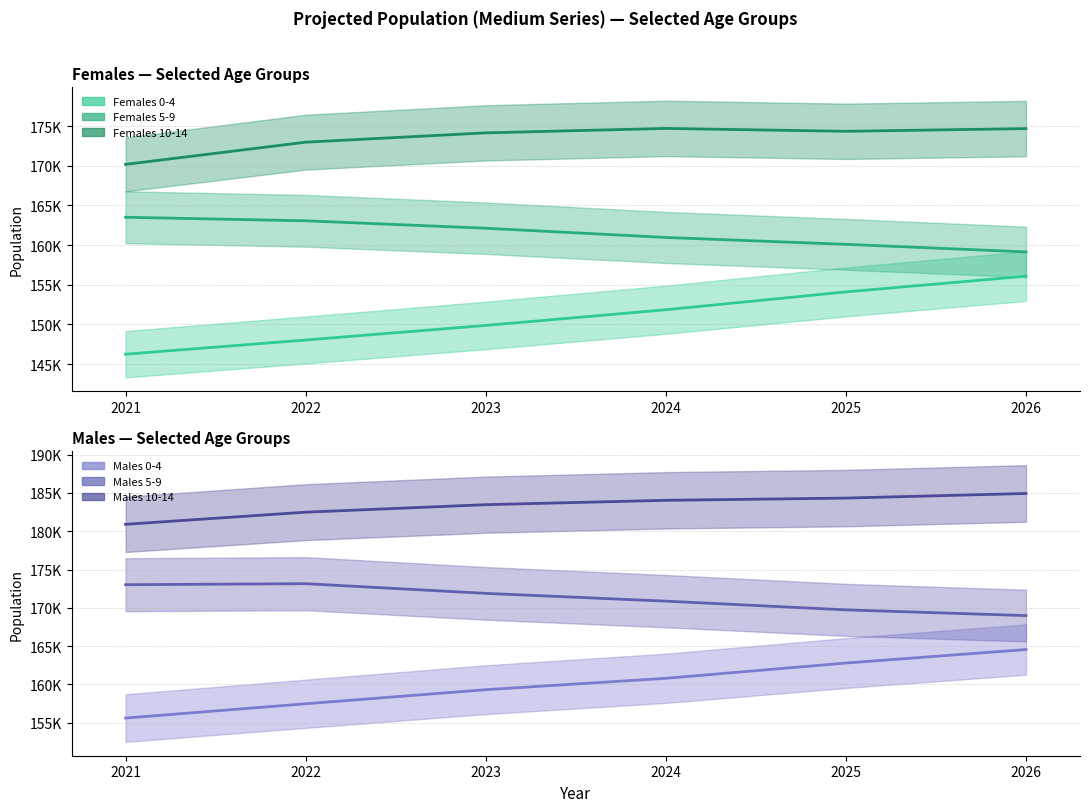

The value of Males 0-4 at 2025 is 162789.6. True or false?

True